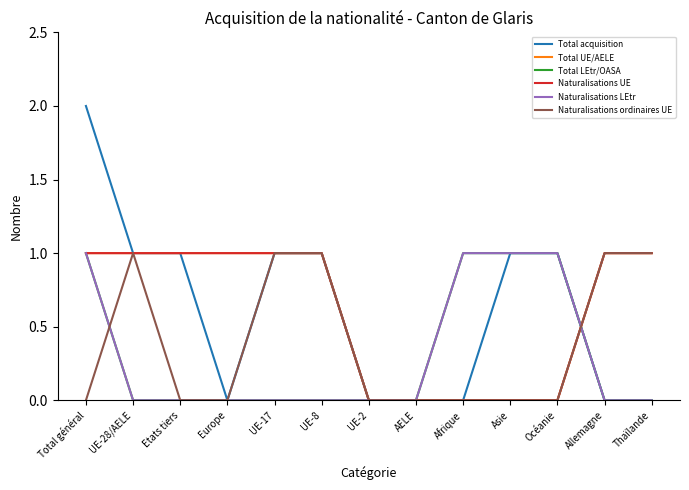

At how many categories does at least one series exceed 1?

1